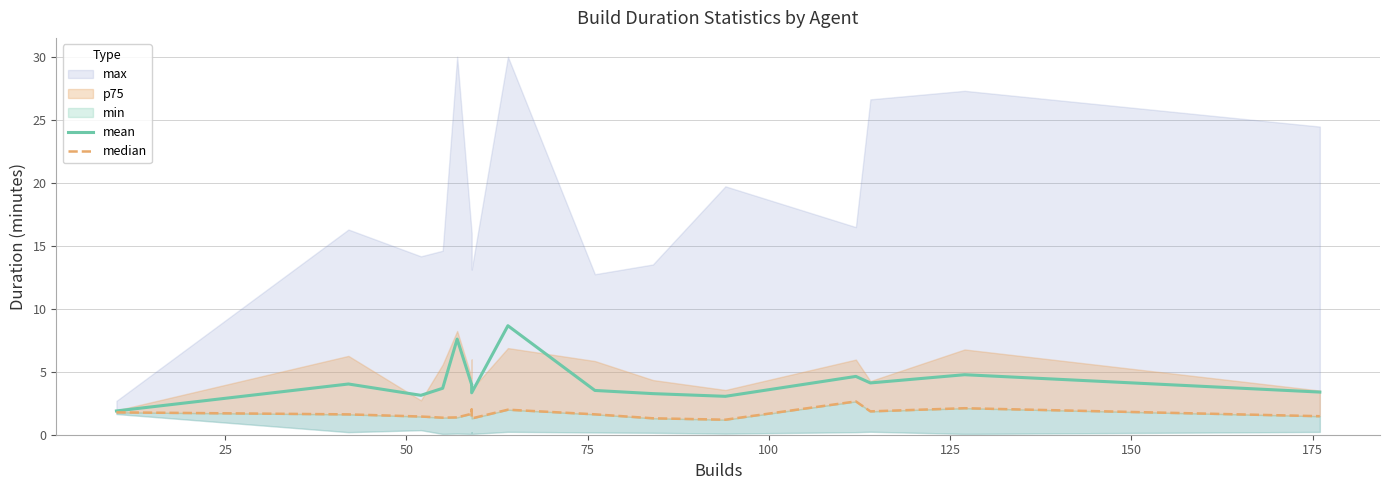

True or false: median and mean cross at least once.

False